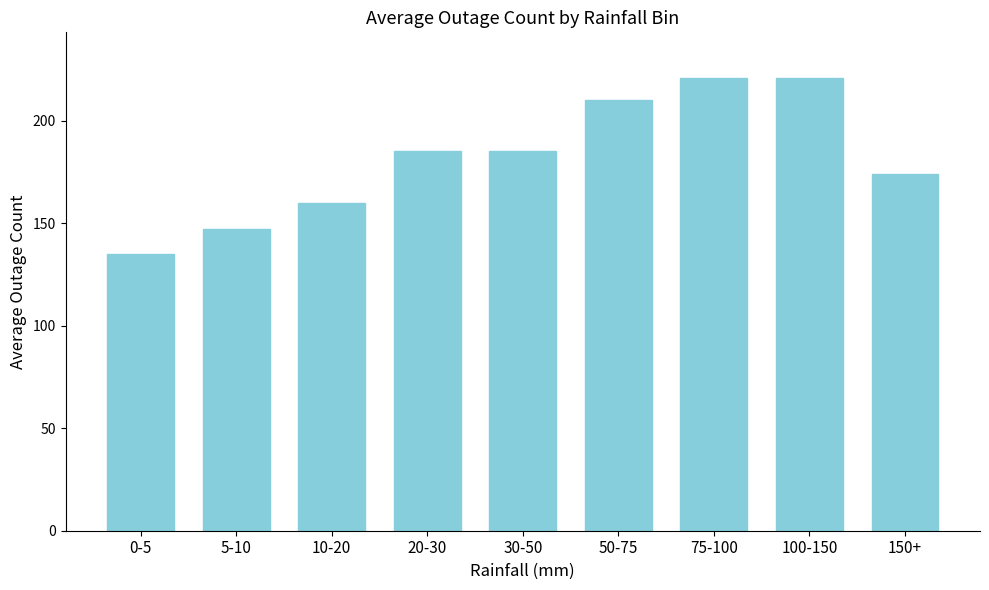

Reading left to right, transcribe all the data shown in this chart.

135	147	160	185	185	210	221	221	174